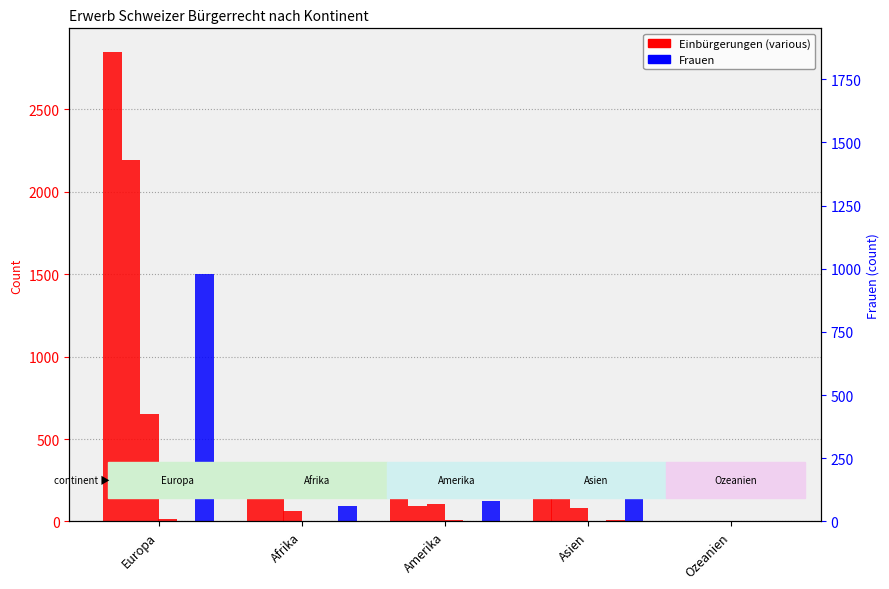

Between Amerika and Europa, which is larger?

Europa